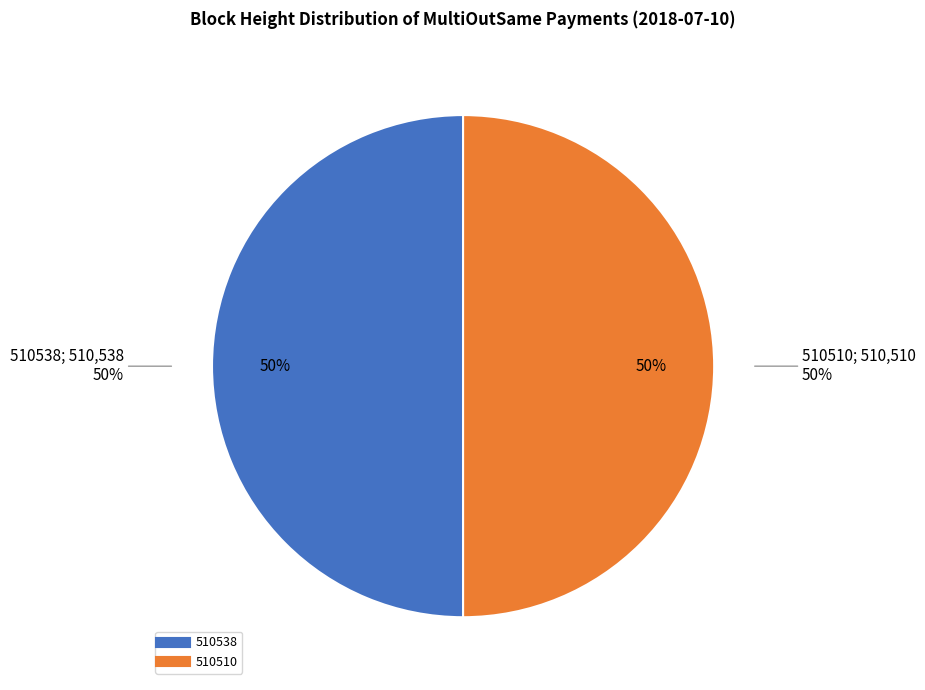

How many slices are in this pie chart?

2